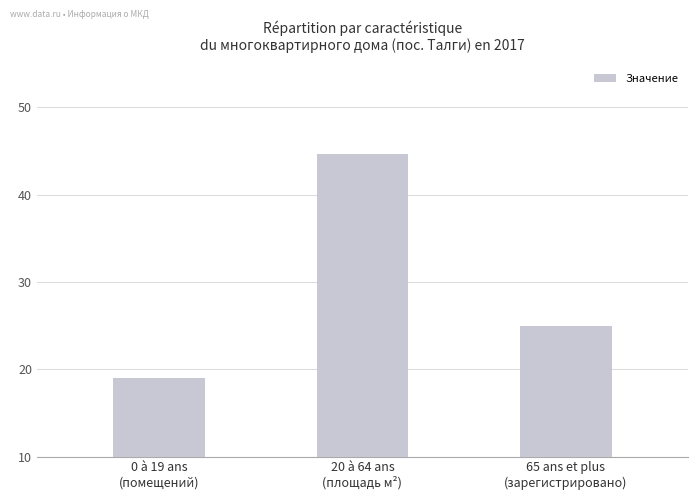

List the labels in order of value, smallest first.

0 à 19 ans
(помещений), 65 ans et plus
(зарегистрировано), 20 à 64 ans
(площадь м²)